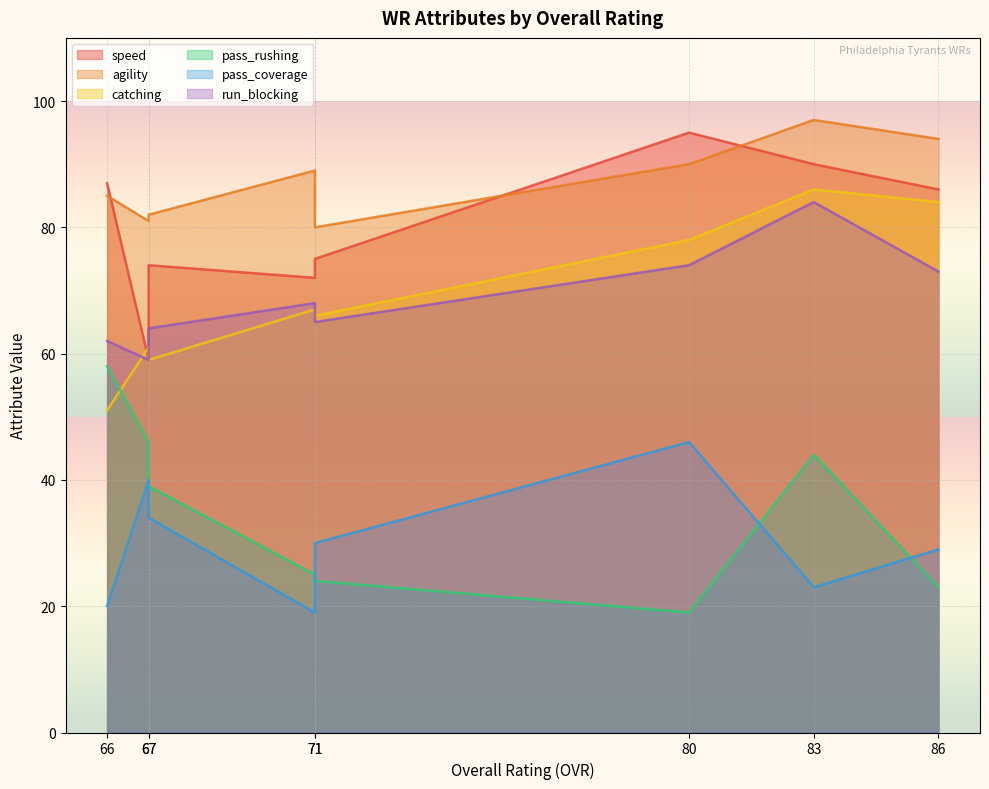

Reading left to right, list all the values displayed in this chart.

speed: 86=86	83=90	80=95	71=72	71=75	67=59	67=74	66=87
agility: 86=94	83=97	80=90	71=89	71=80	67=81	67=82	66=85
catching: 86=84	83=86	80=78	71=67	71=66	67=61	67=59	66=51
pass_rushing: 86=23	83=44	80=19	71=25	71=24	67=46	67=39	66=58
pass_coverage: 86=29	83=23	80=46	71=19	71=30	67=40	67=34	66=20
run_blocking: 86=73	83=84	80=74	71=68	71=65	67=59	67=64	66=62